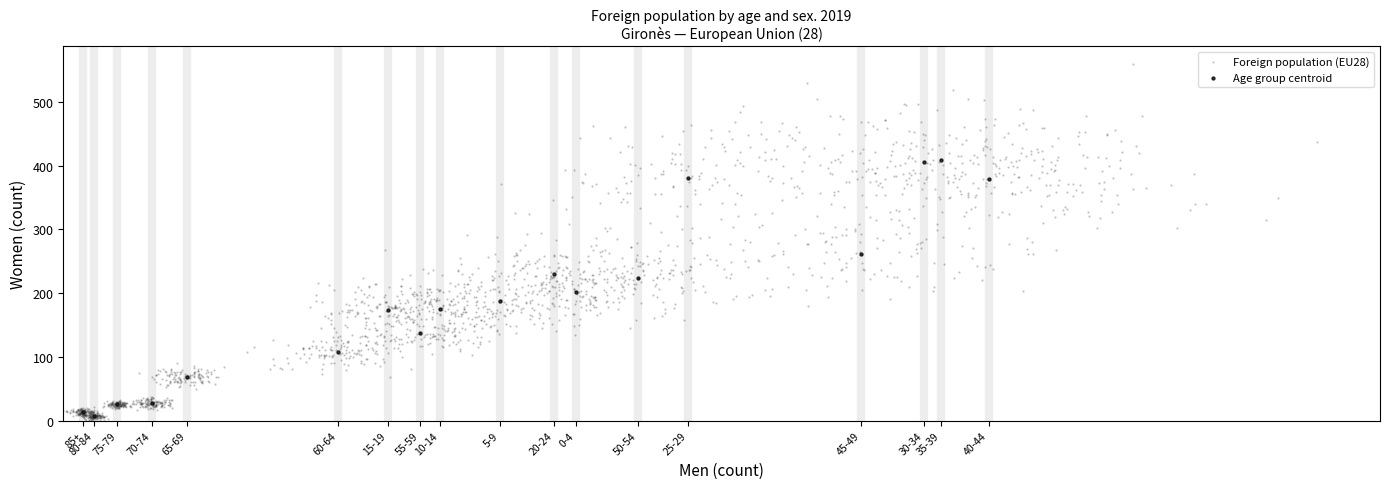

Which series contains the highest Y value?

Foreign population (EU28)